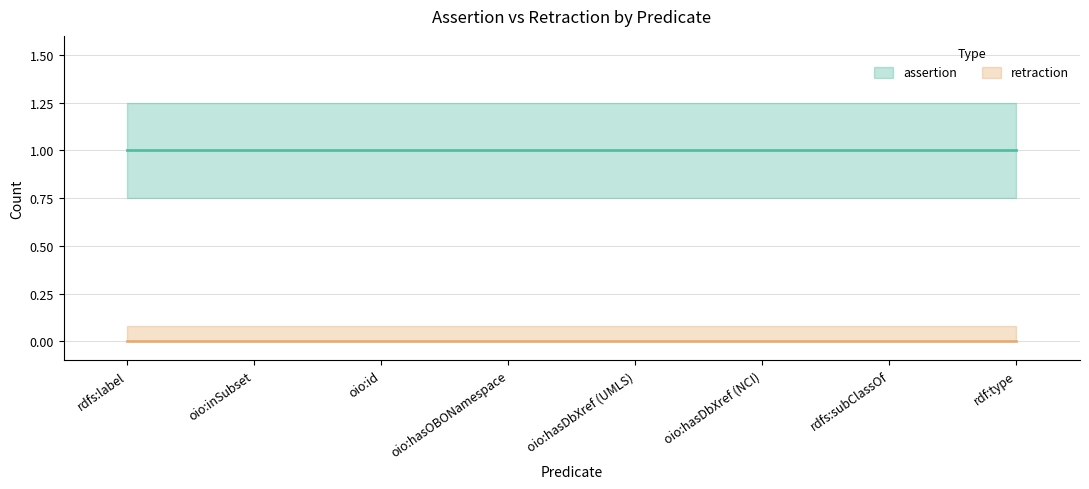

Rank the series at oio:id from highest to lowest value.

assertion, retraction